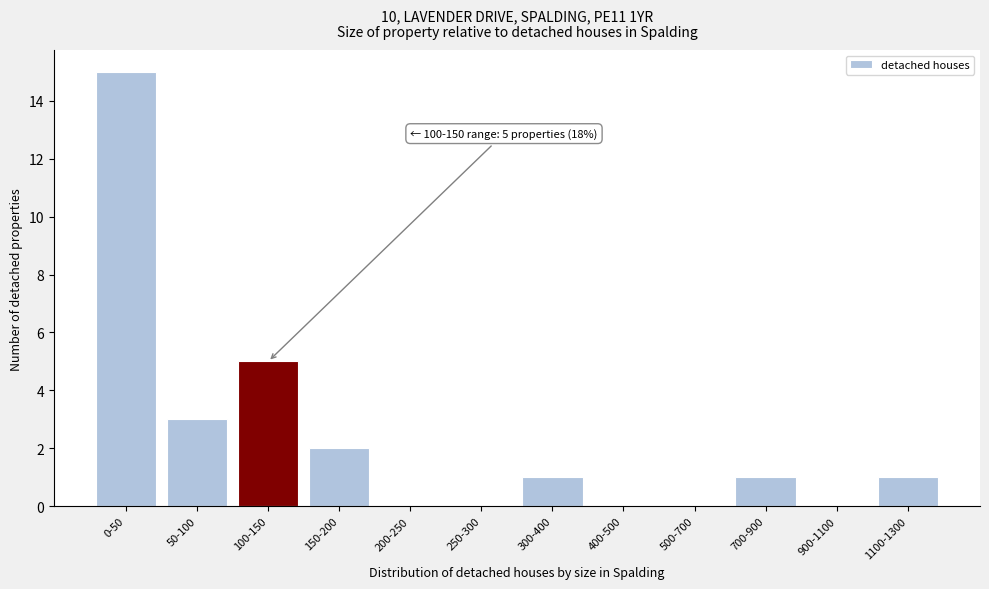

Reading right to left, transcribe all the data shown in this chart.

1100-1300=1	900-1100=0	700-900=1	500-700=0	400-500=0	300-400=1	250-300=0	200-250=0	150-200=2	100-150=5	50-100=3	0-50=15